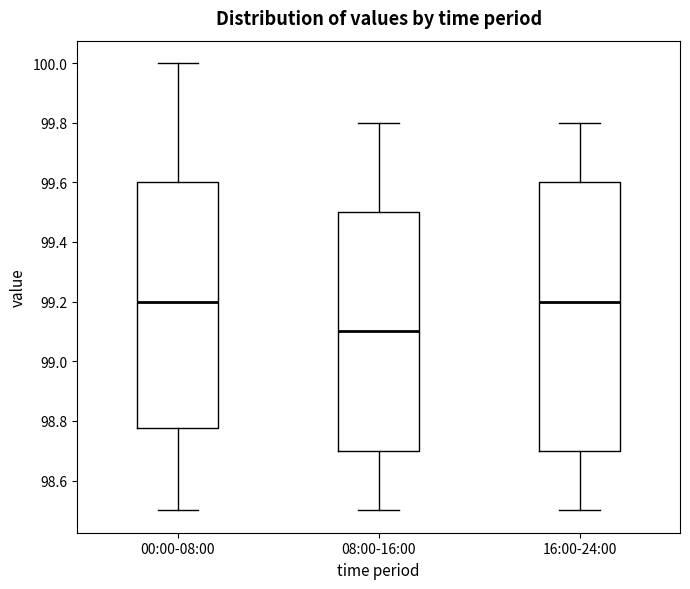

Comparing the boxes themselves (not the whiskers), which one is the tallest?

16:00-24:00